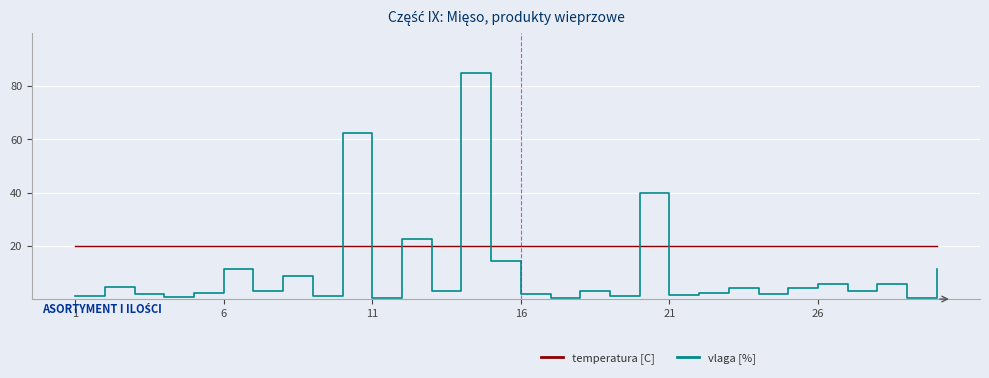

True or false: temperatura [C] and vlaga [%] cross at least once.

True